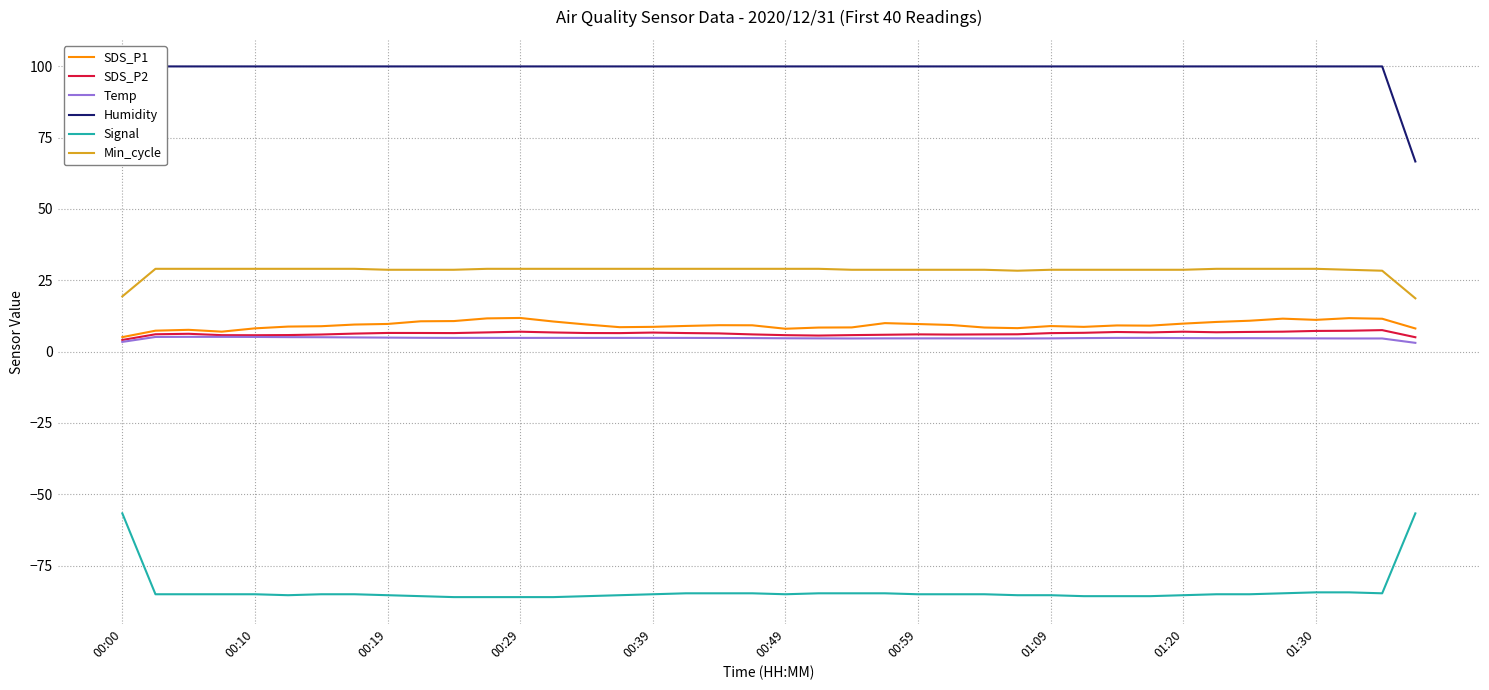

Which has a higher value, 13 or 38?

38